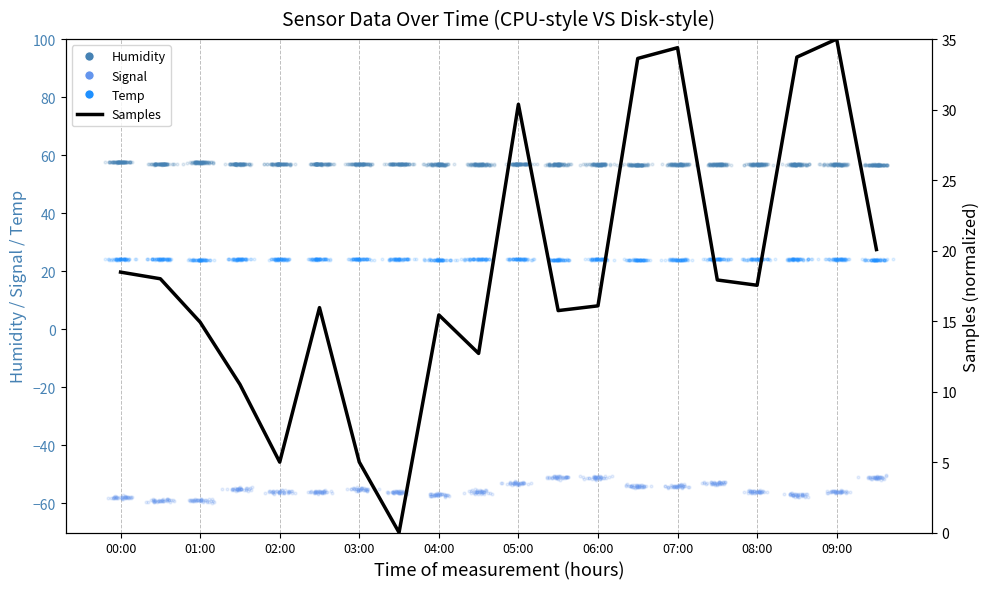

Which has a higher value, 18 or 01:00?

18